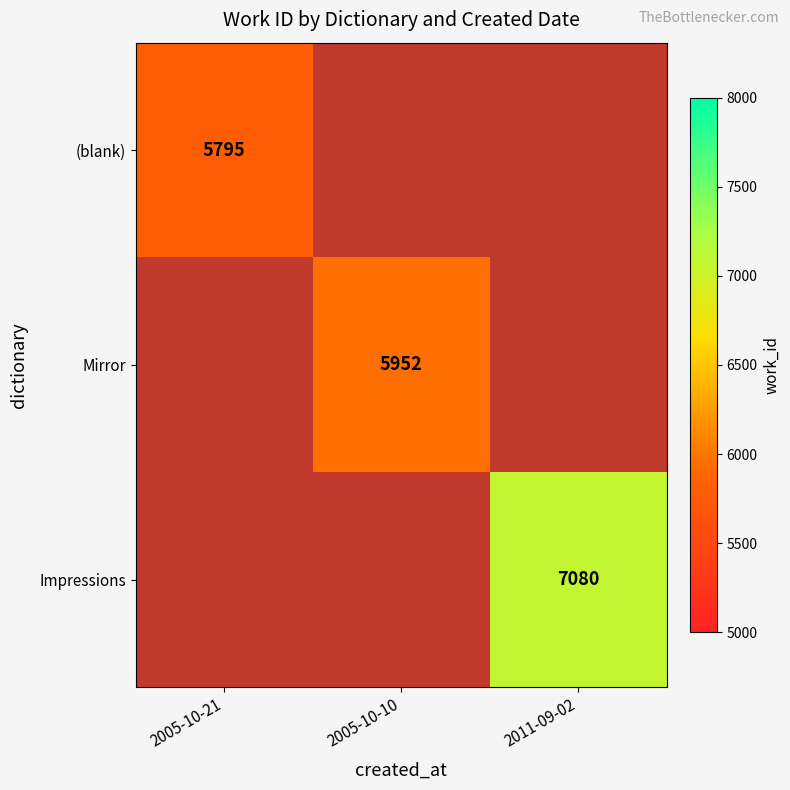

True or false: Impressions has a value of 4214 at 2011-09-02.

False